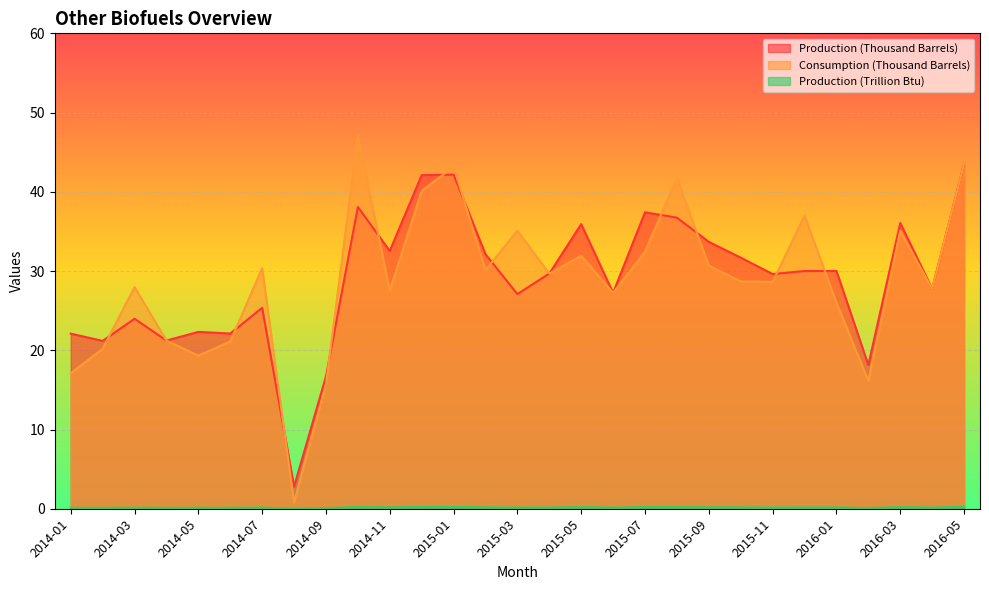

True or false: Consumption (Thousand Barrels) and Production (Trillion Btu) intersect in this chart.

False